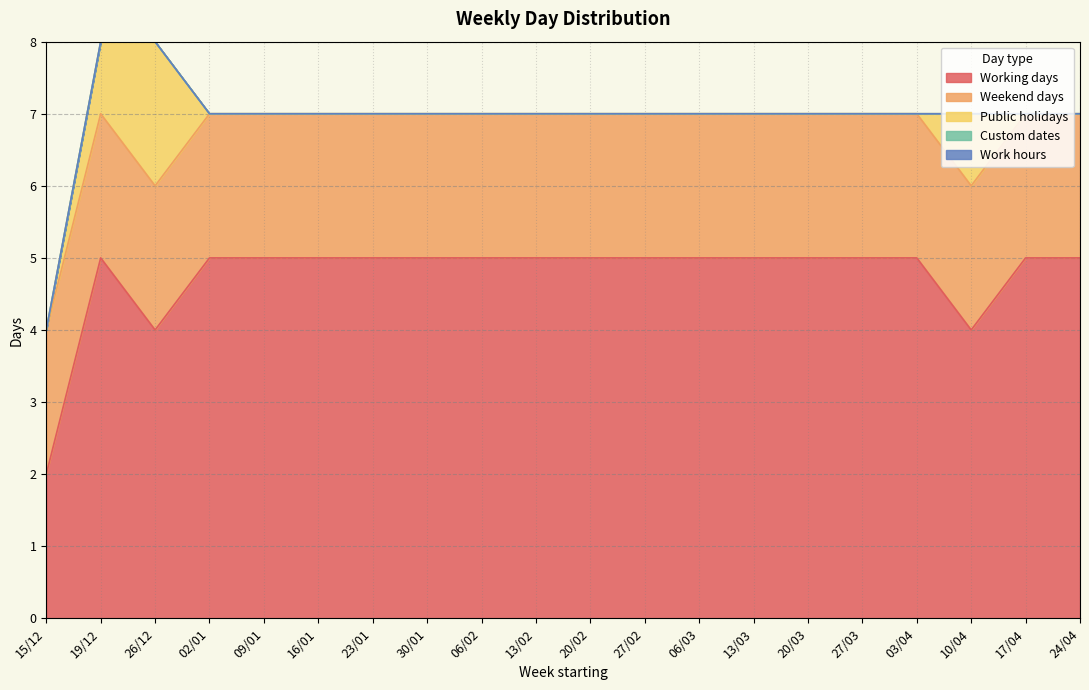

True or false: Work hours has more than 0 points higher than both neighbors.

False